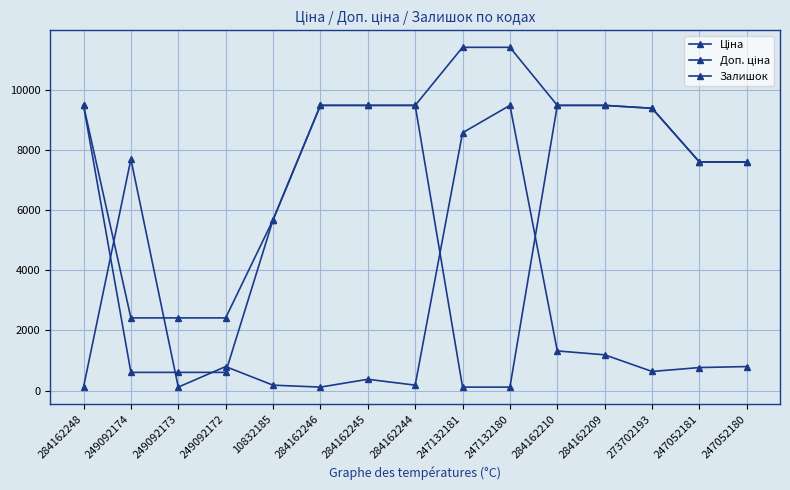

List the series in order of their peak value, highest first.

Доп. ціна, Ціна, Залишок